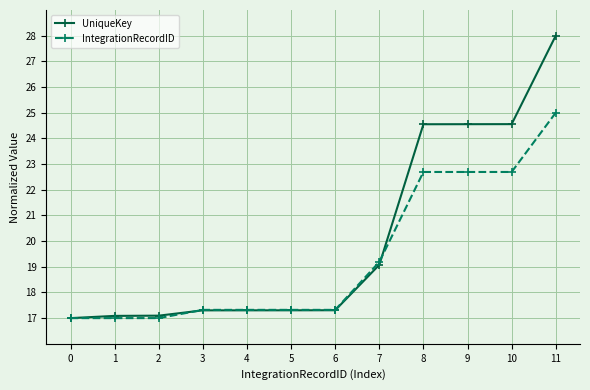

At which category is the sum across all series the highest?

11